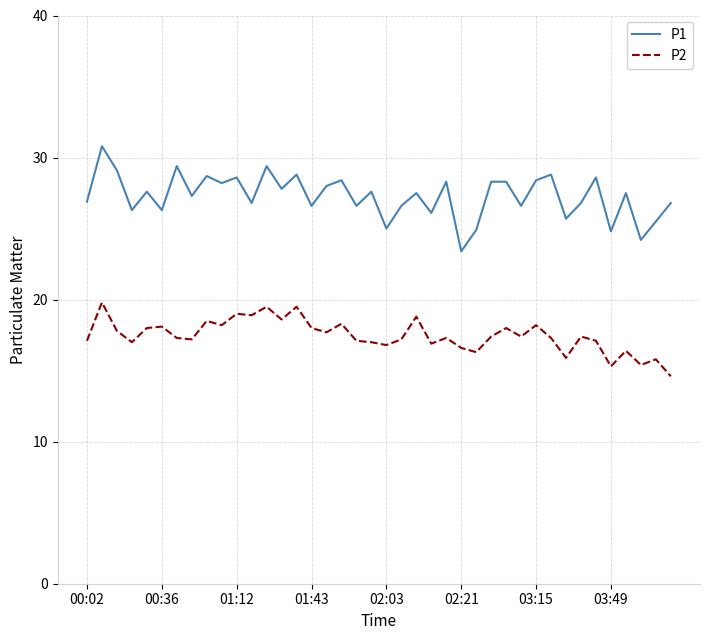

List the series in order of their peak value, highest first.

P1, P2